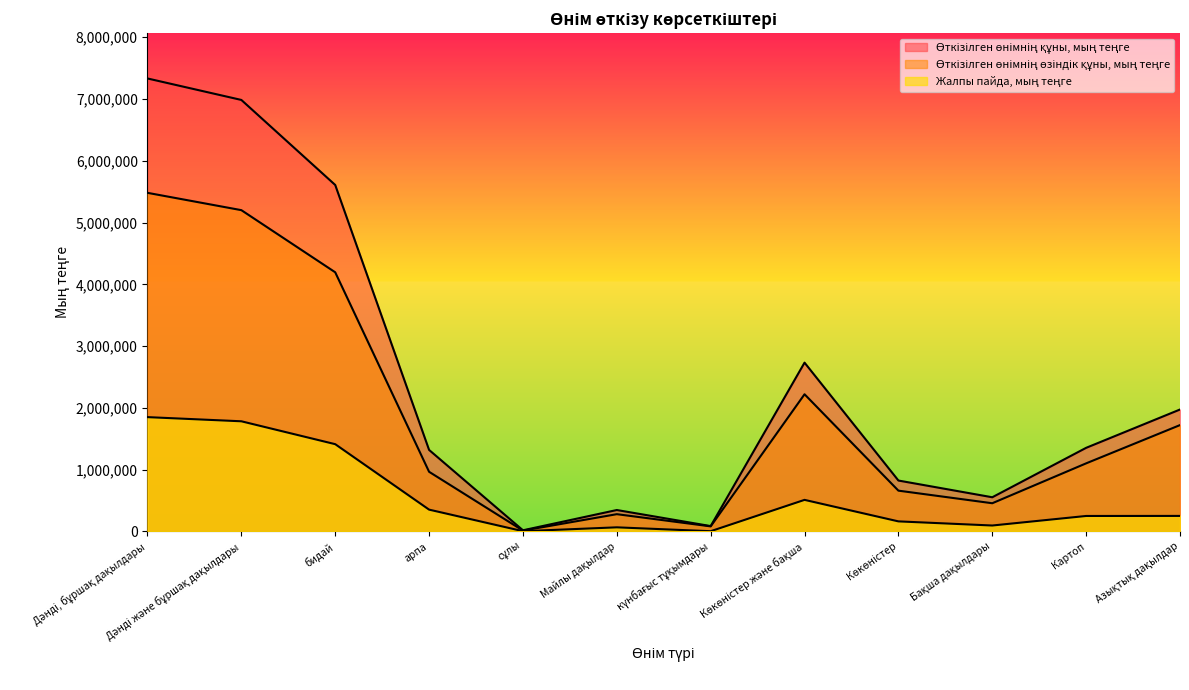

At сұлы, list the series in order from largest to smallest.

Өткізілген өнімнің құны, мың теңге, Өткізілген өнімнің өзіндік құны, мың теңге, Жалпы пайда, мың теңге